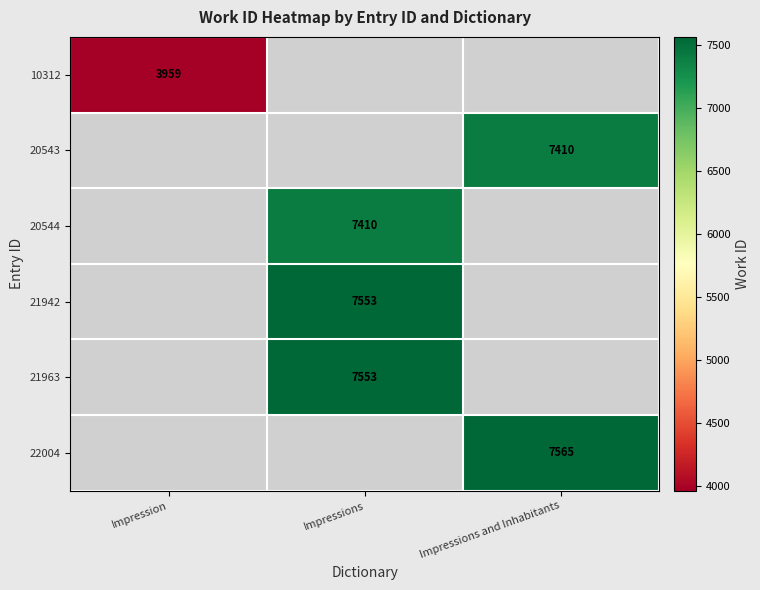

At how many categories does at least one series exceed 7503?

2